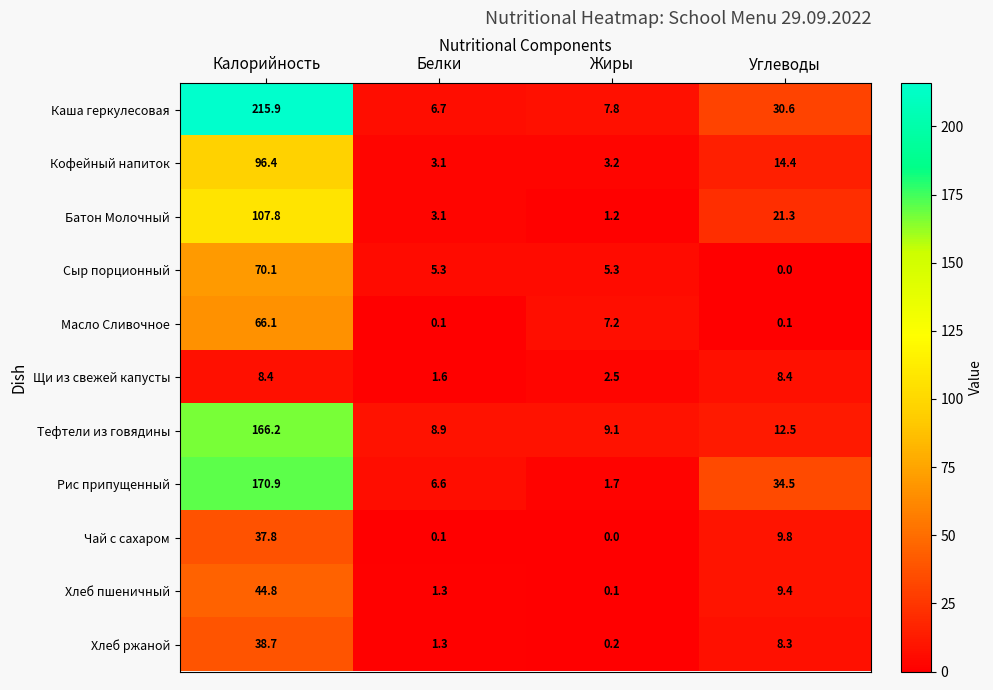

Where does the Тефтели из говядины series first go above 12?

Калорийность